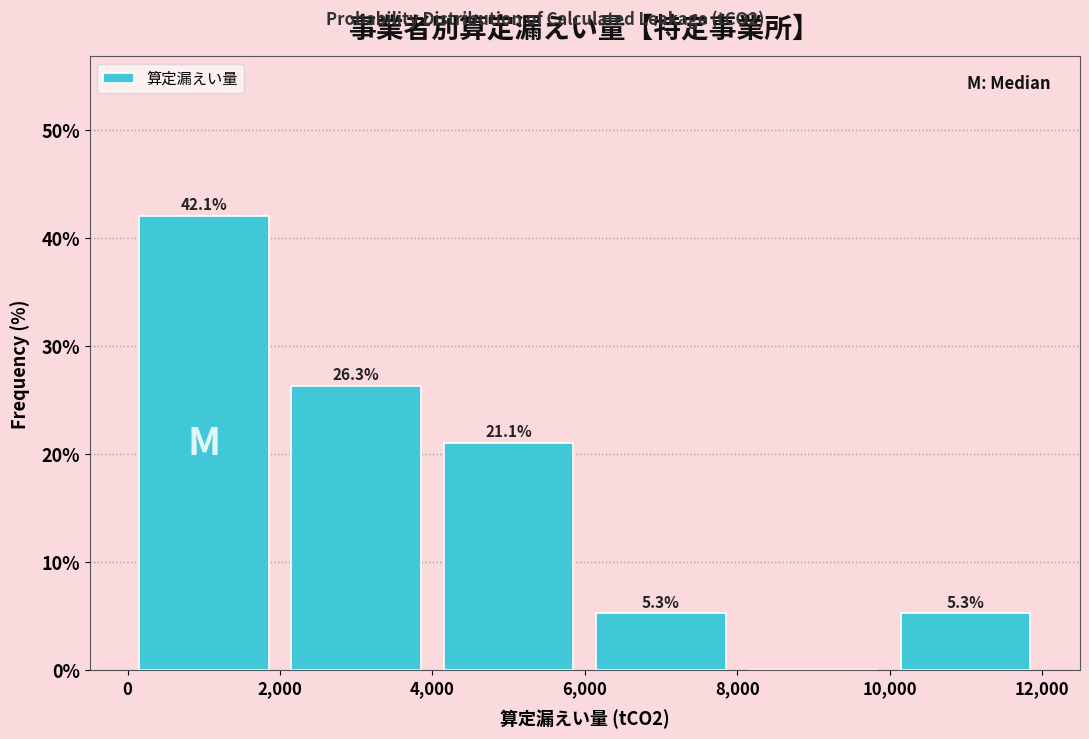

Which range on the x-axis has the tallest bar?

0 to 2,000